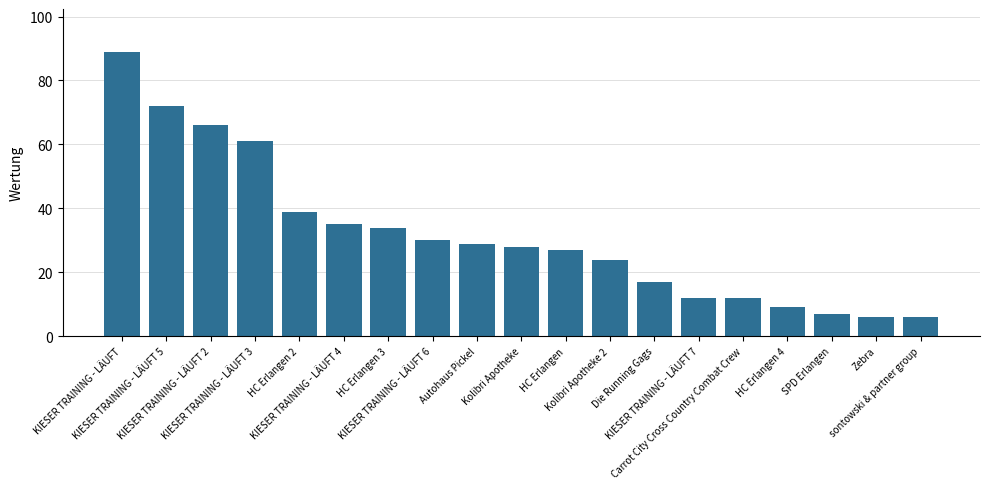

True or false: the data shows 2 at SPD Erlangen.

False